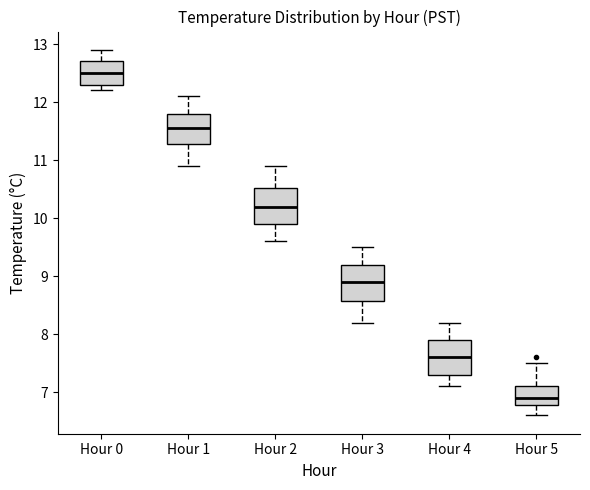

Which box's median line is the lowest?

Hour 5